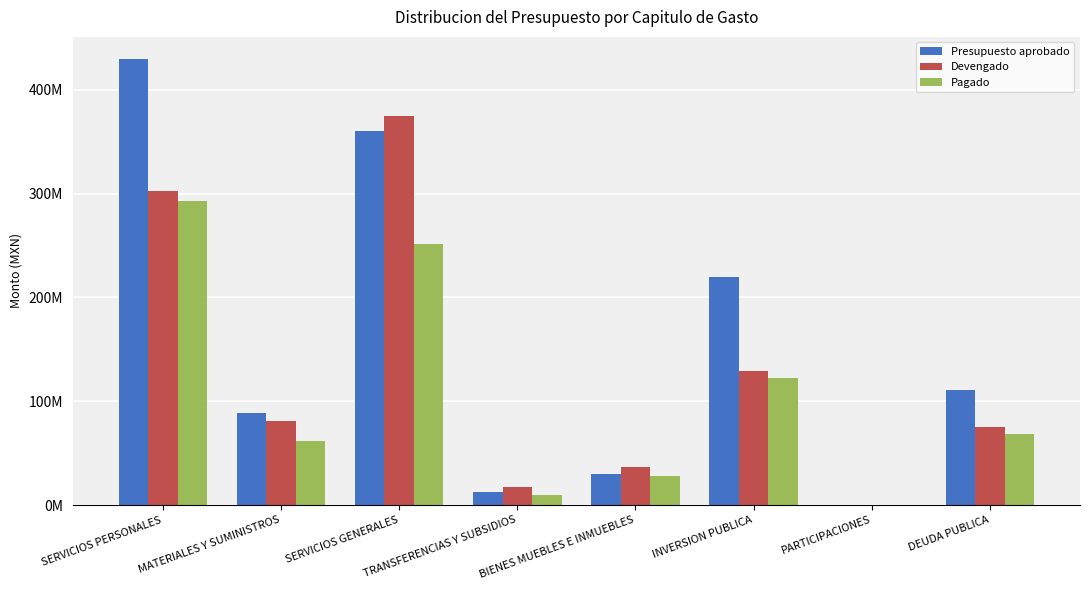

Does the chart contain stacked bars?

No